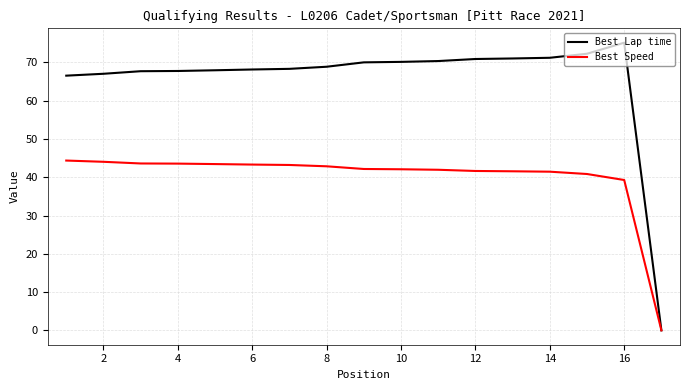

Which series has the largest total across all categories?

Best Lap time